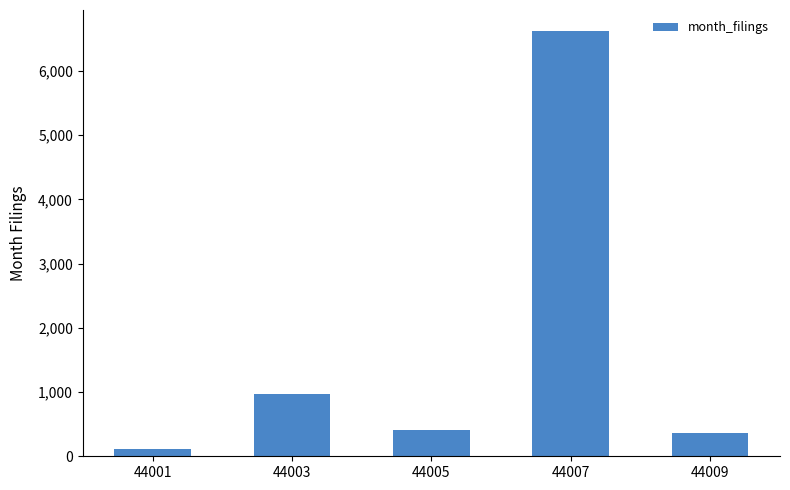

Reading left to right, extract all data points from this chart.

44001=121	44003=964	44005=416	44007=6616	44009=357